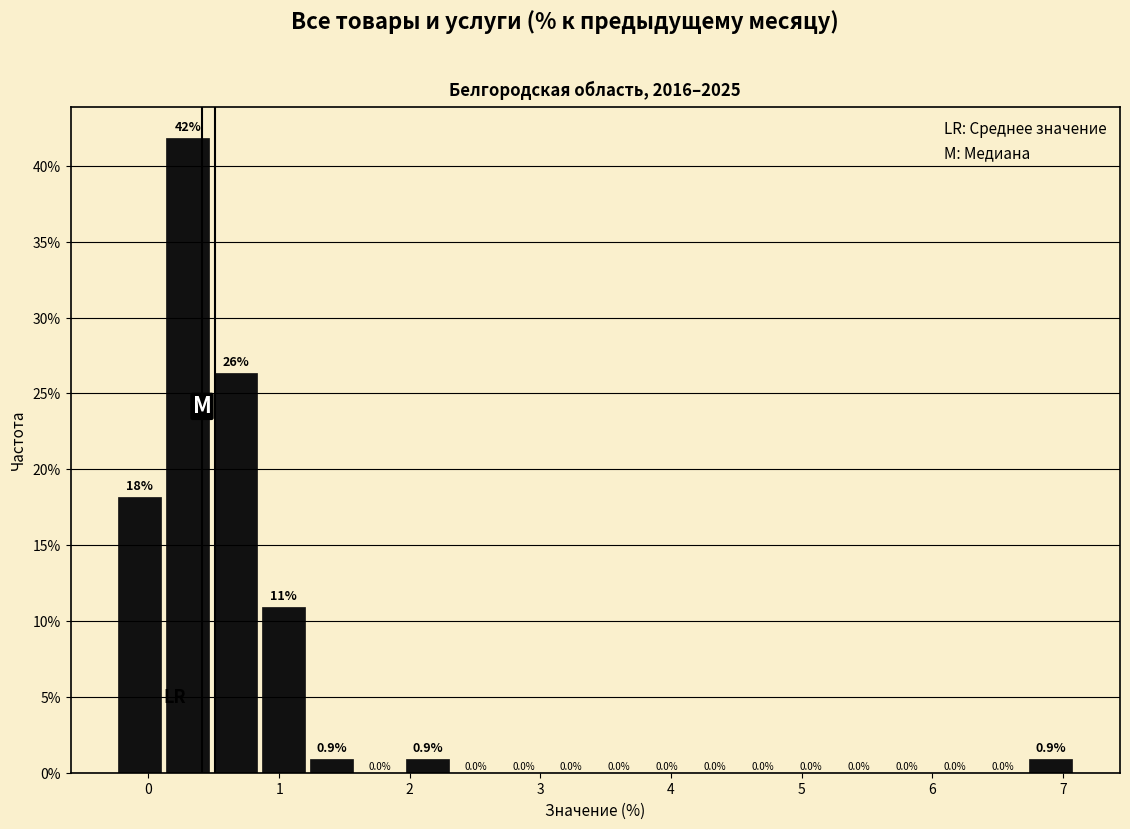

Read against the x-axis, roughly where is the centre of the tallest bar?

0.3